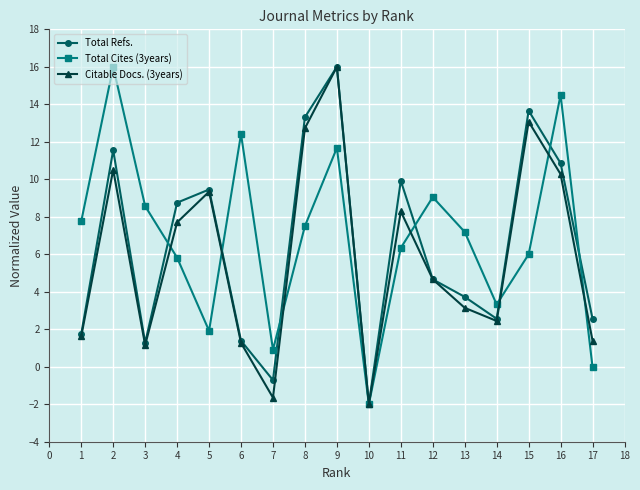

What is the sum of all Total Refs. values?

108.7